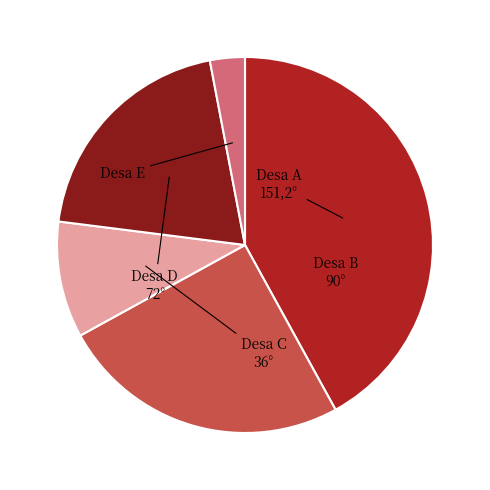

Is there any slice that represents more than half of the pie?

No